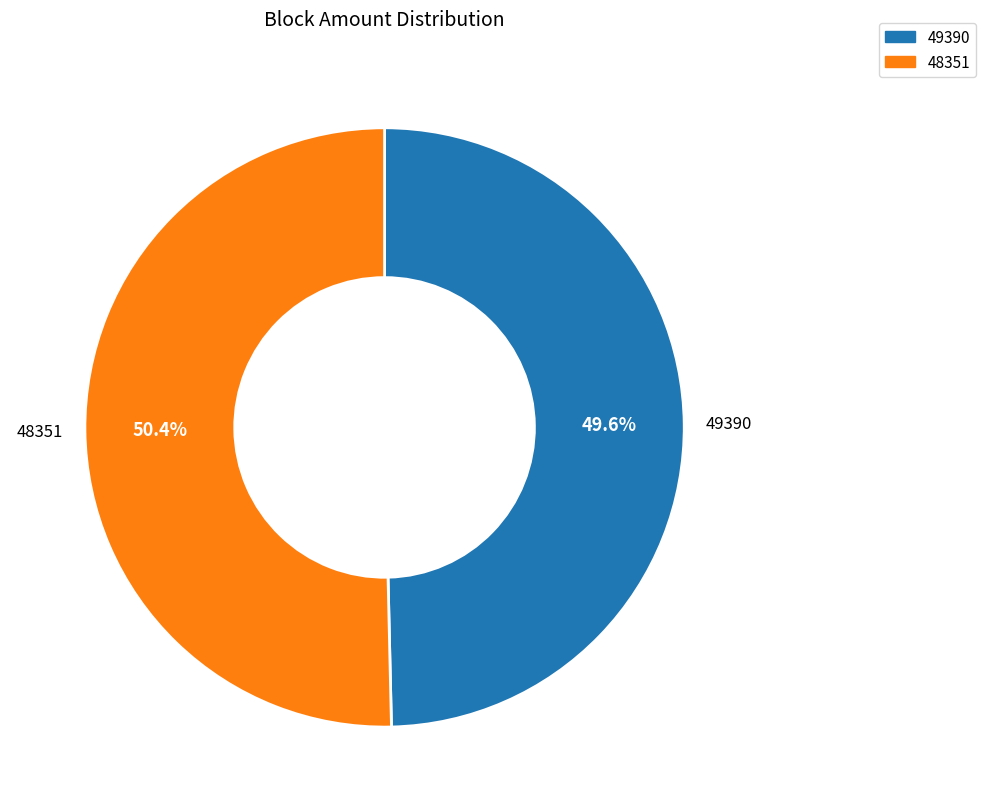

To the nearest percent, what is the combined percentage of 48351 and 49390?

100%